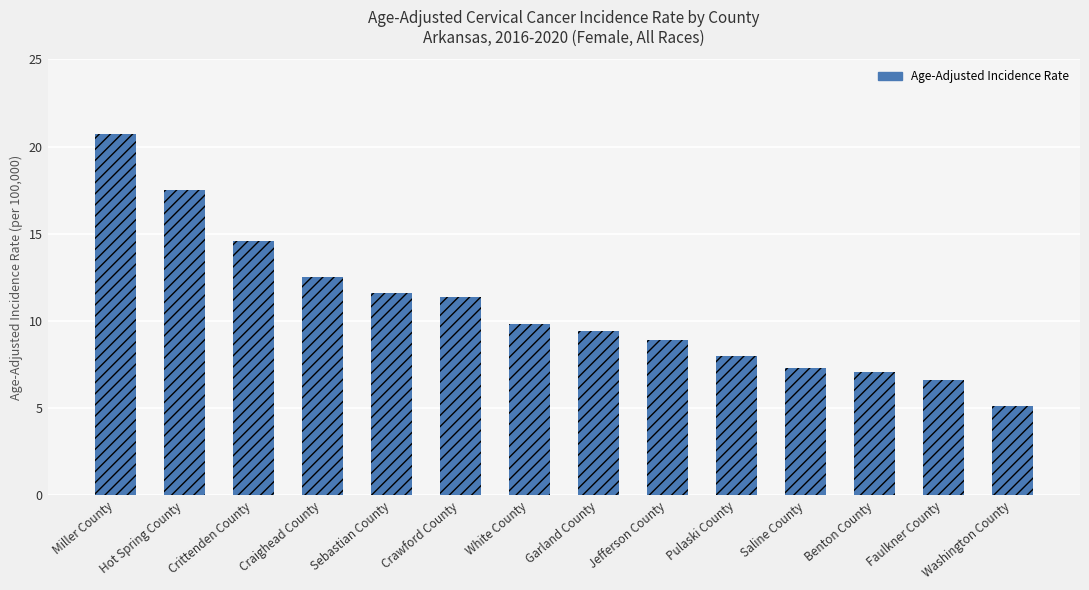

What is the sum of the values at Hot Spring County and Washington County?

22.6